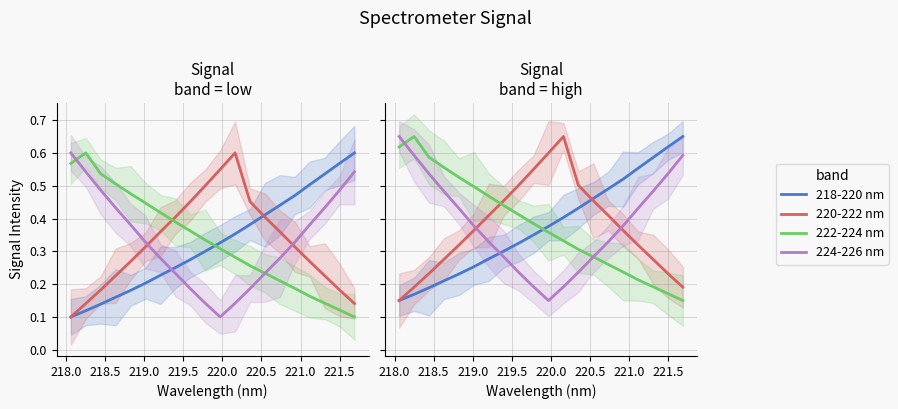

Which series ends up on top after the final intersection of 218-220 nm and 224-226 nm?

218-220 nm